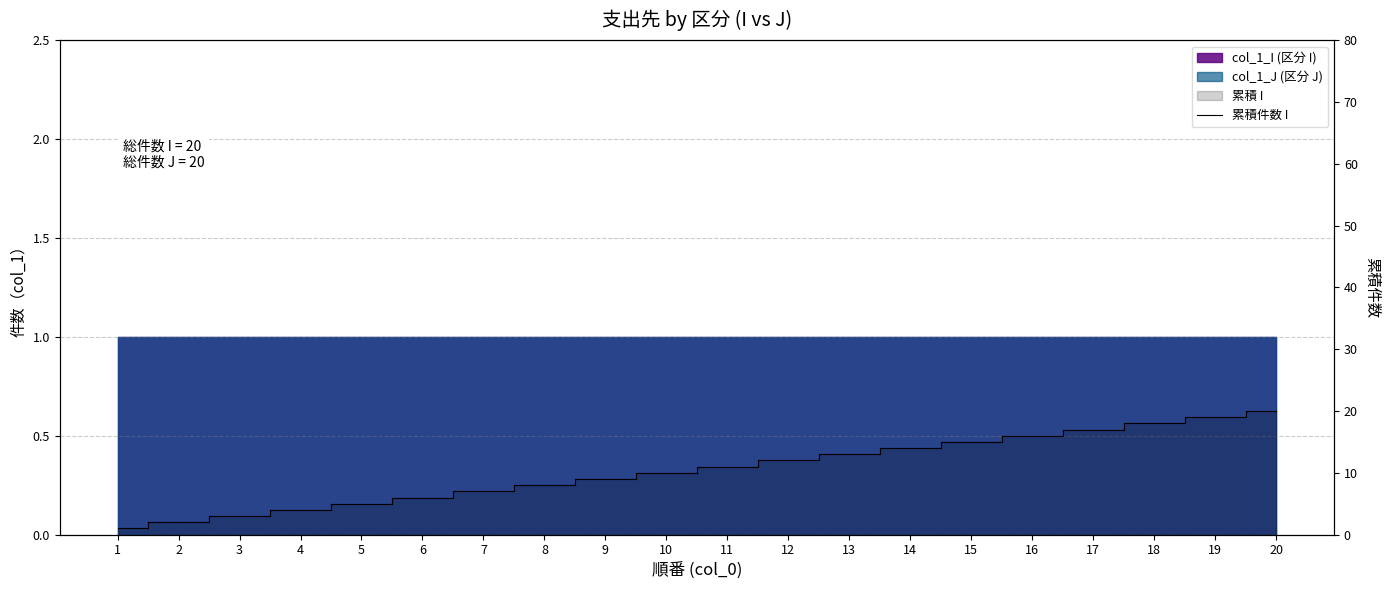

Count the number of categories in the chart.

20